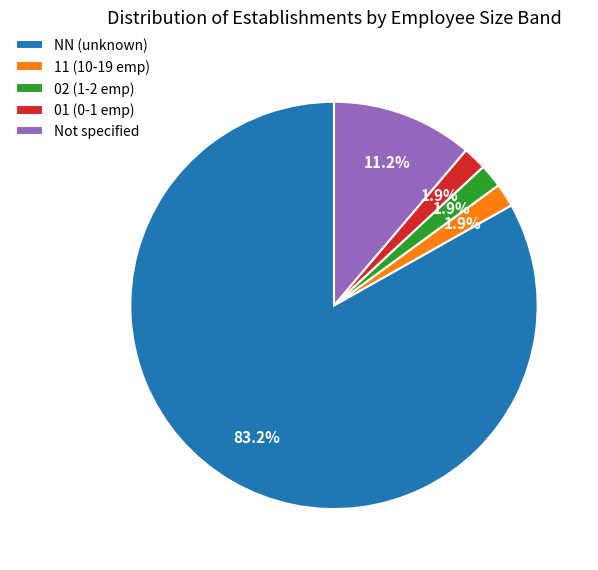

How many segments does this pie chart have?

5